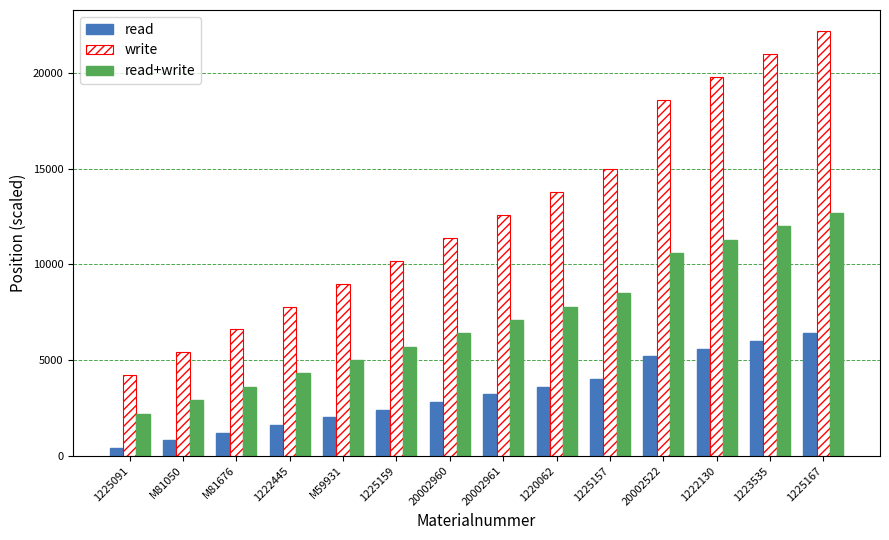

At which category does the chart reach its peak across all series?

1225167